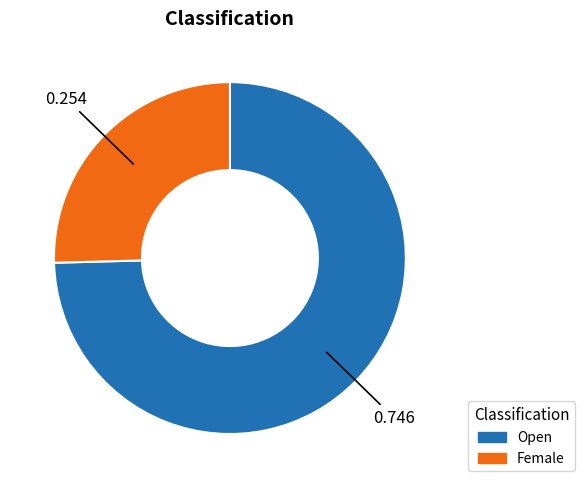

The Female slice represents 25% of the pie. True or false?

True